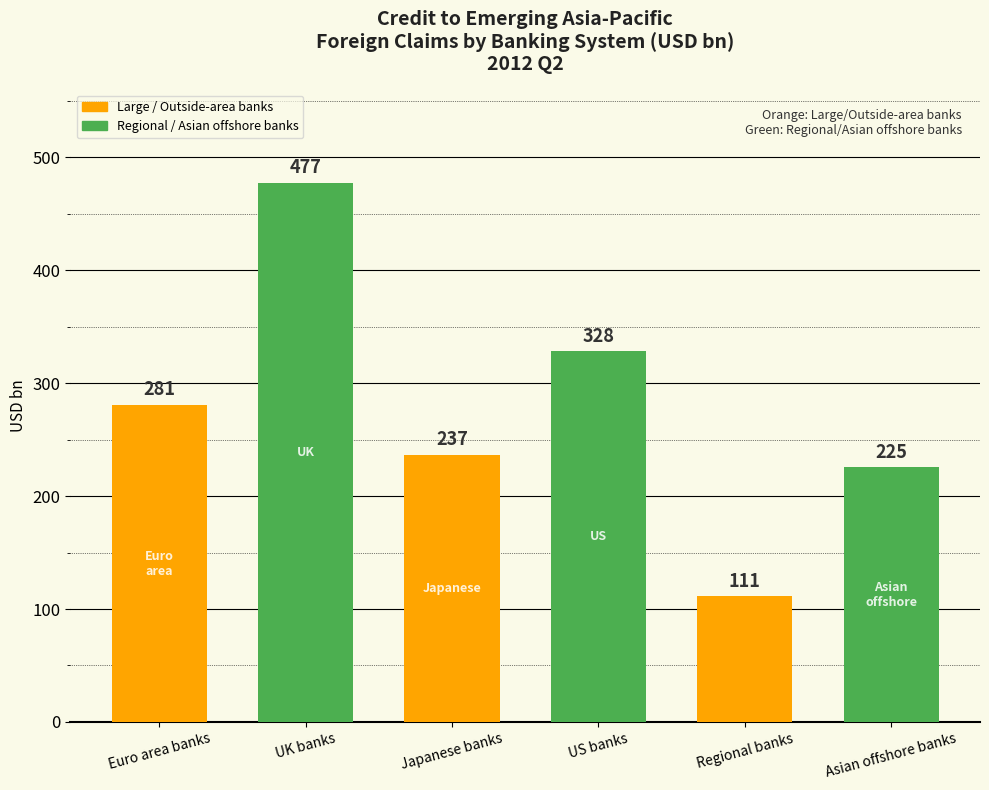

What is the label of the 6th bar from the right?

Euro area banks